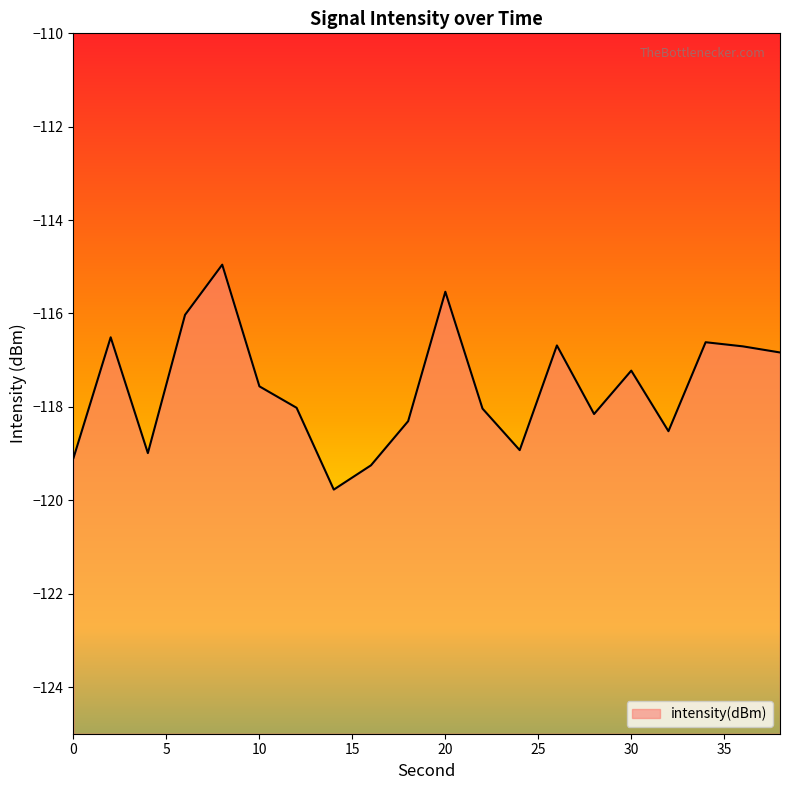

Rank the categories by value from lowest to highest.

14, 16, 0, 4, 24, 32, 18, 28, 22, 12, 10, 30, 38, 36, 26, 34, 2, 6, 20, 8